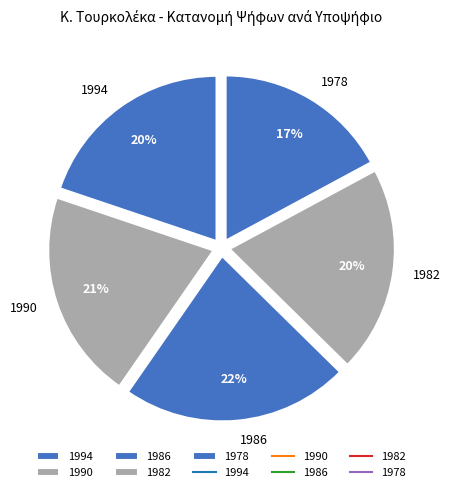

To the nearest percent, what is the average slice percentage?

20%